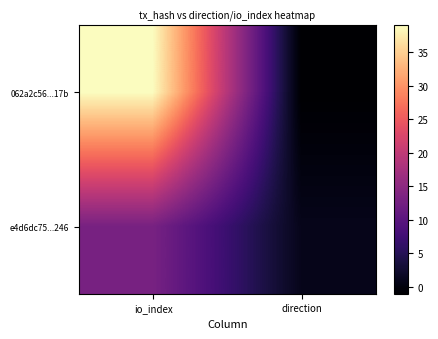

Which series changed the most between io_index and direction?

062a2c56...17b